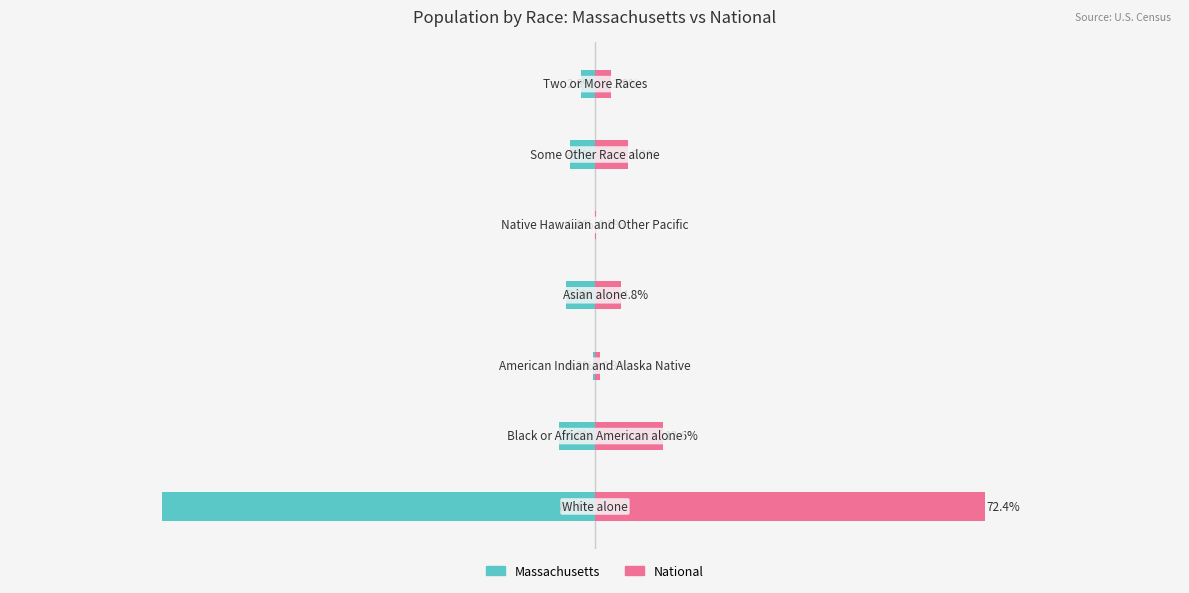

How many values in the Massachusetts series exceed -4?

3